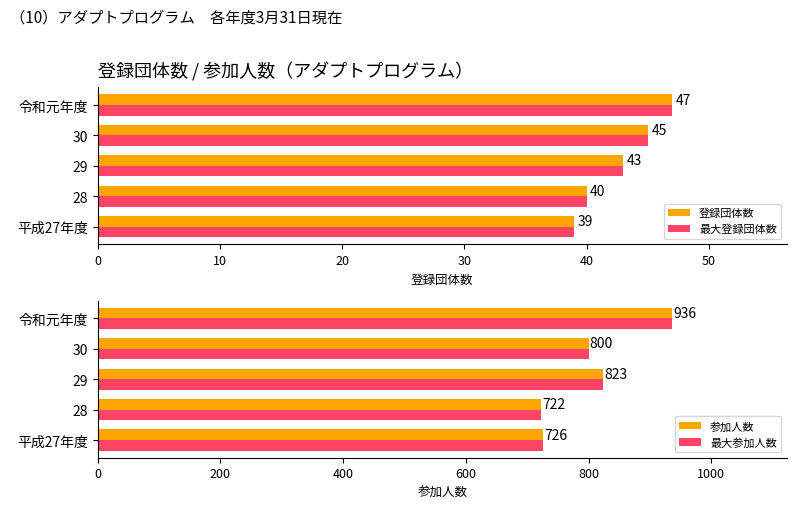

Reading left to right, list all the values displayed in this chart.

登録団体数: 39	40	43	45	47
最大登録団体数: 39	40	43	45	47
参加人数: 726	722	823	800	936
最大参加人数: 726	722	823	800	936